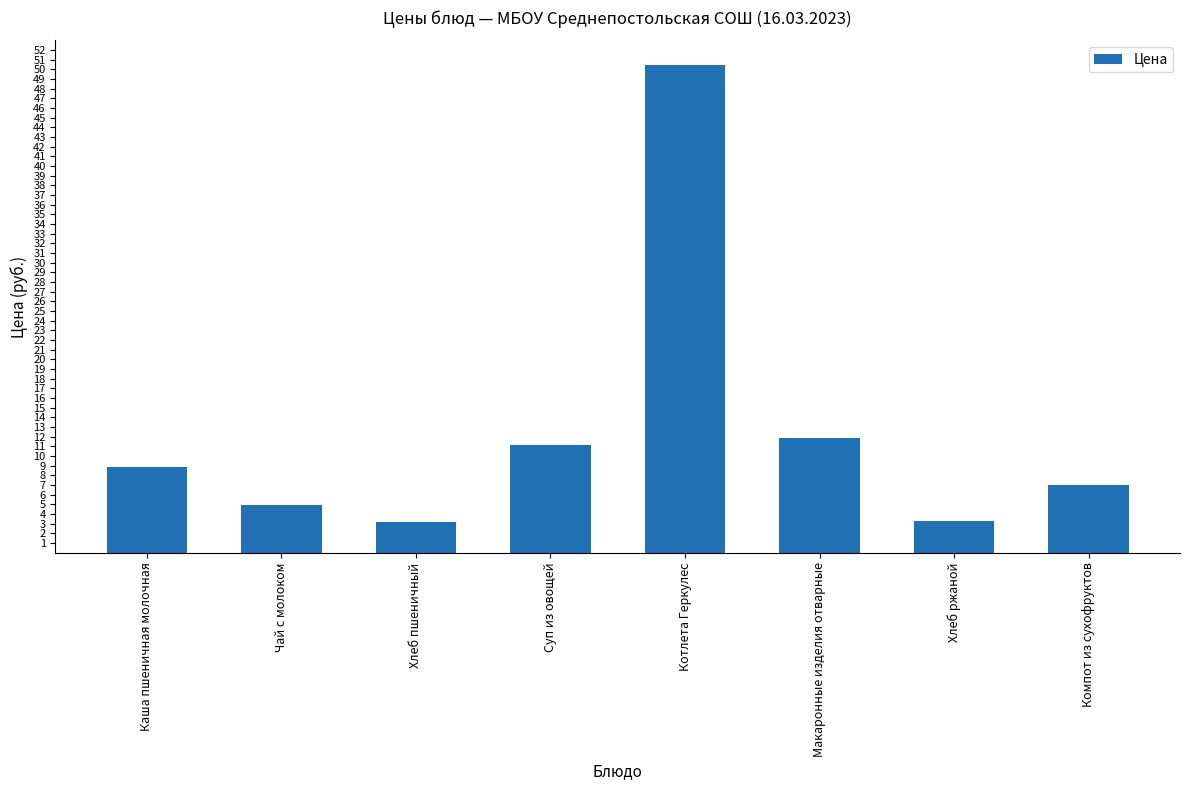

What is the value of the 7th bar from the left?

3.2